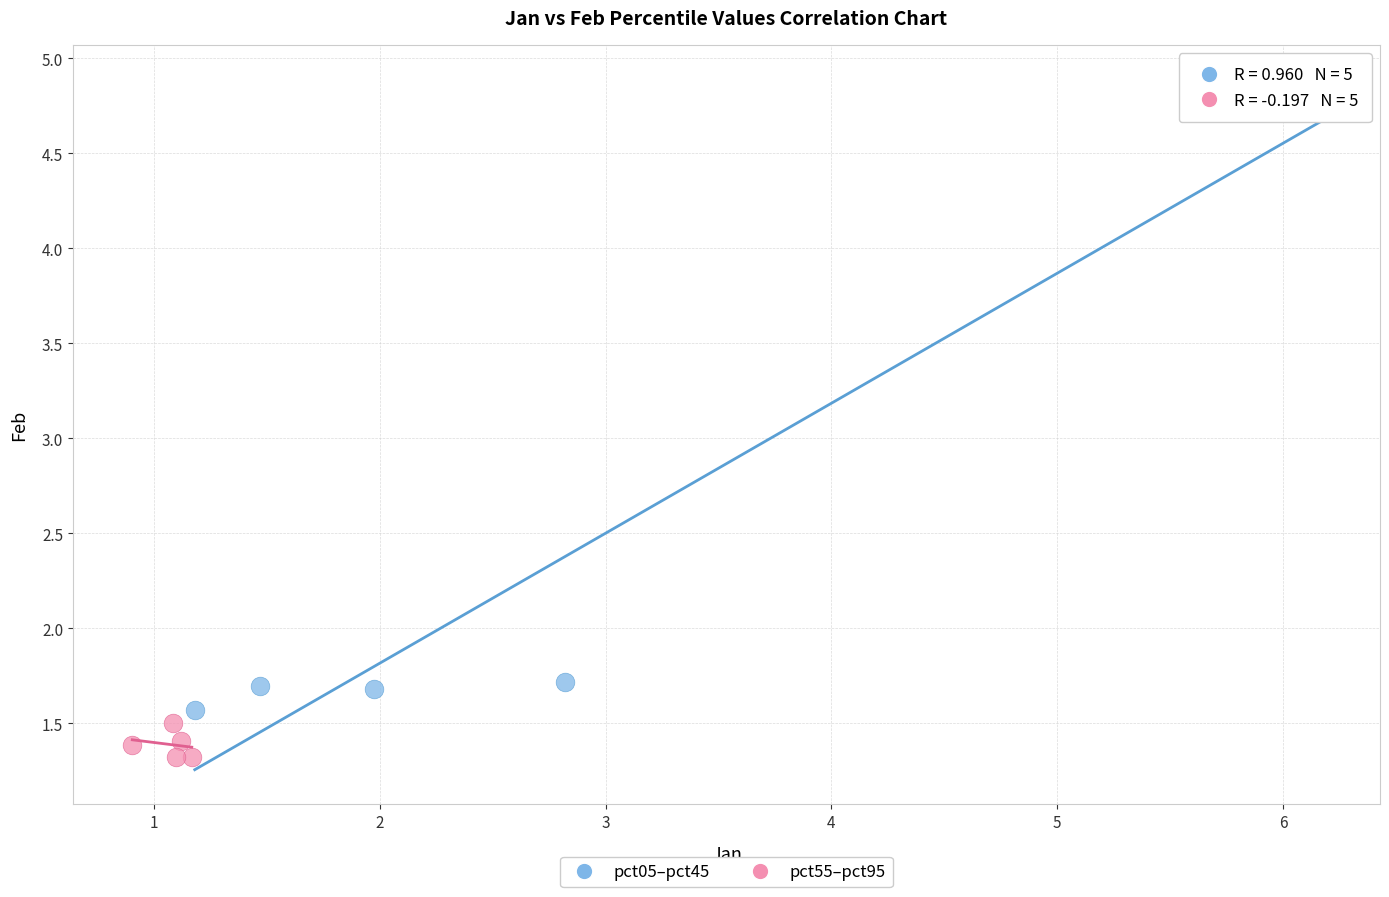

Which series has the widest spread of Y values?

pct05–pct45